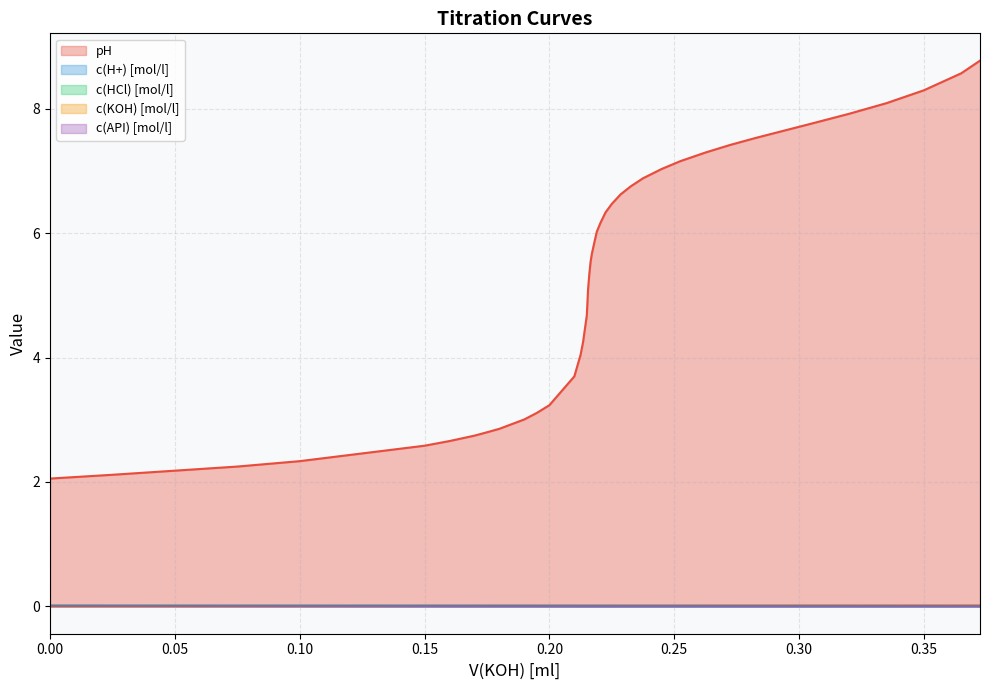

What is the sum of all pH values?

214.6